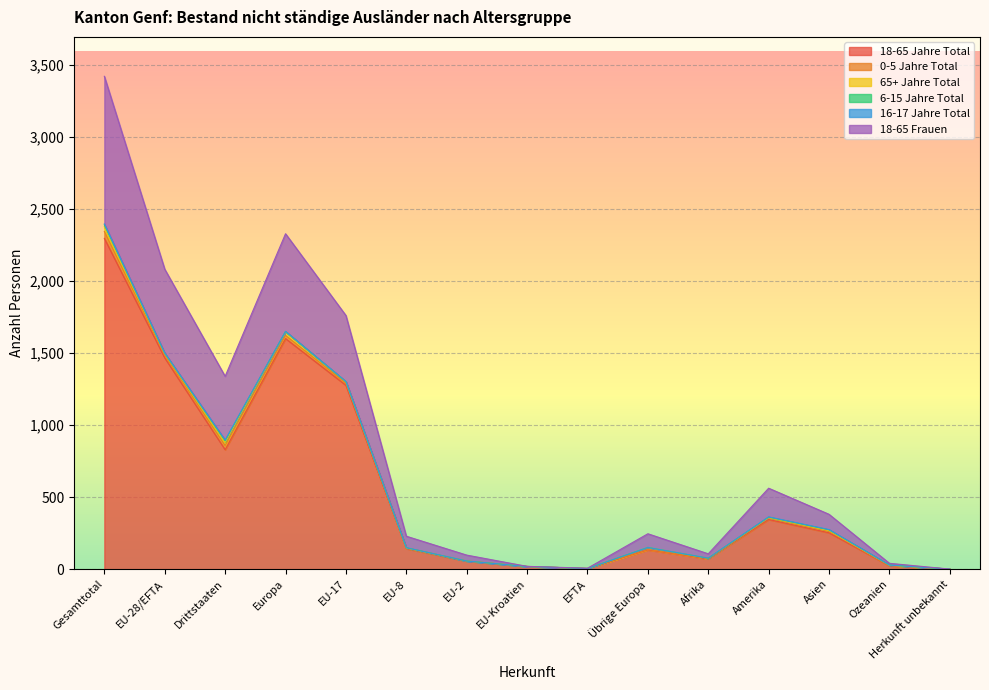

Between EU-17 and EU-8, which series saw the biggest shift?

18-65 Jahre Total